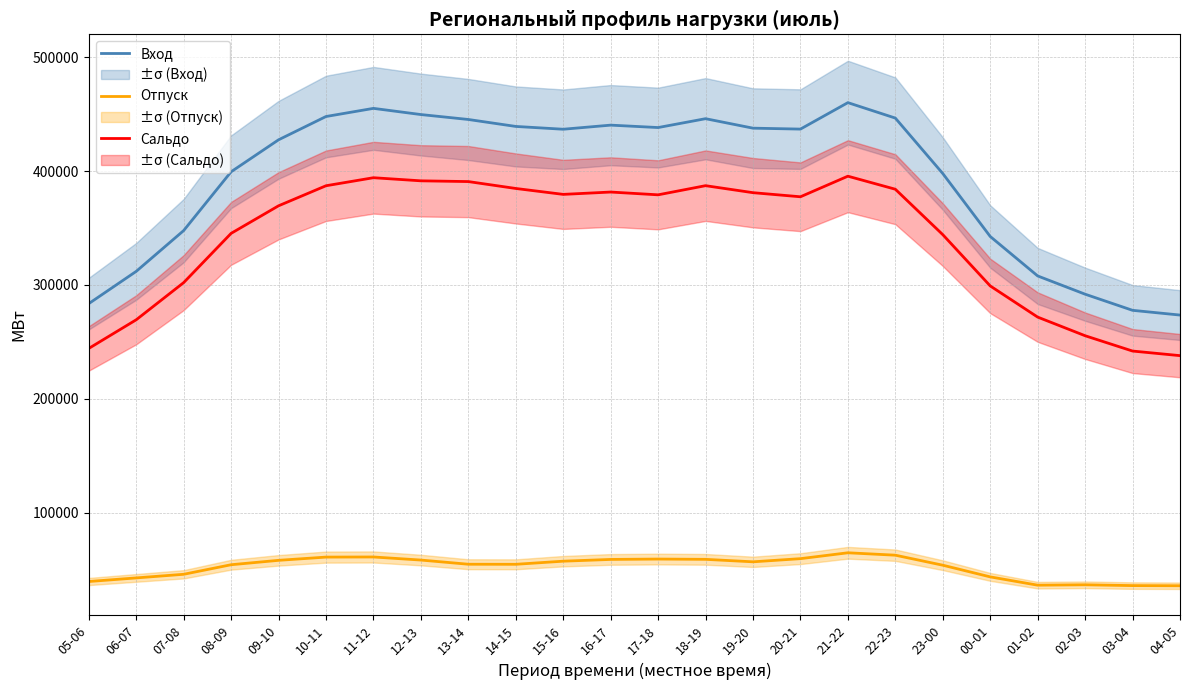

What is the value of the Сальдо point at the 17th from the left?

395534.8